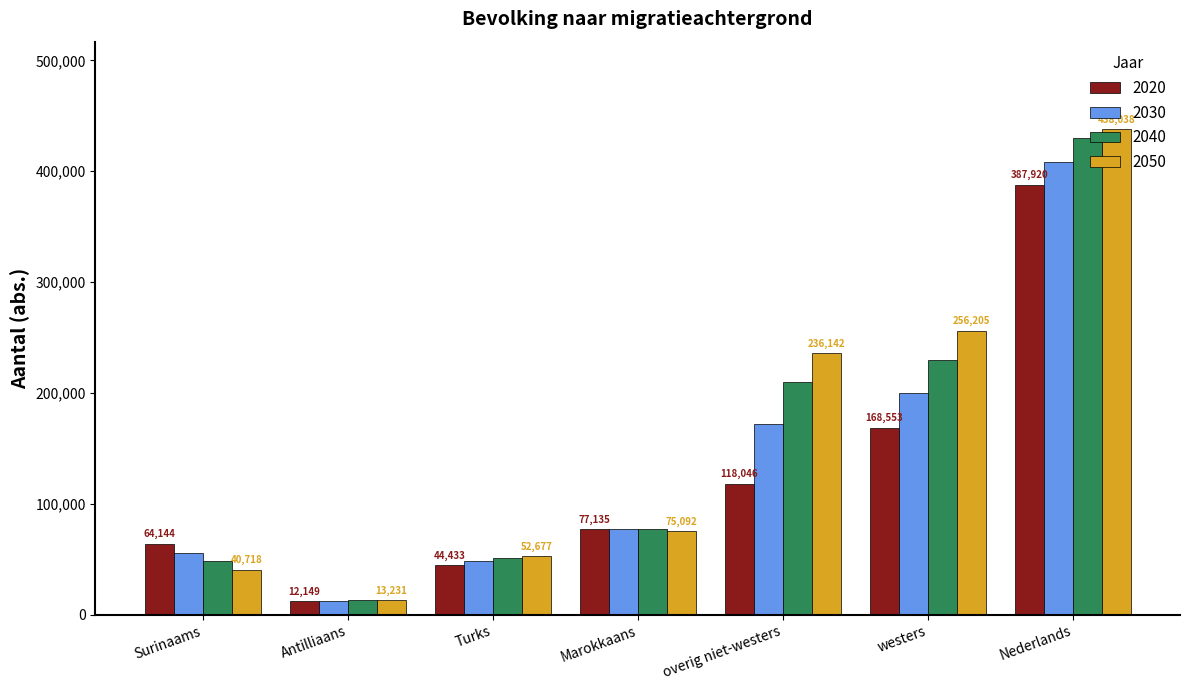

At which category is the sum across all series the highest?

Nederlands